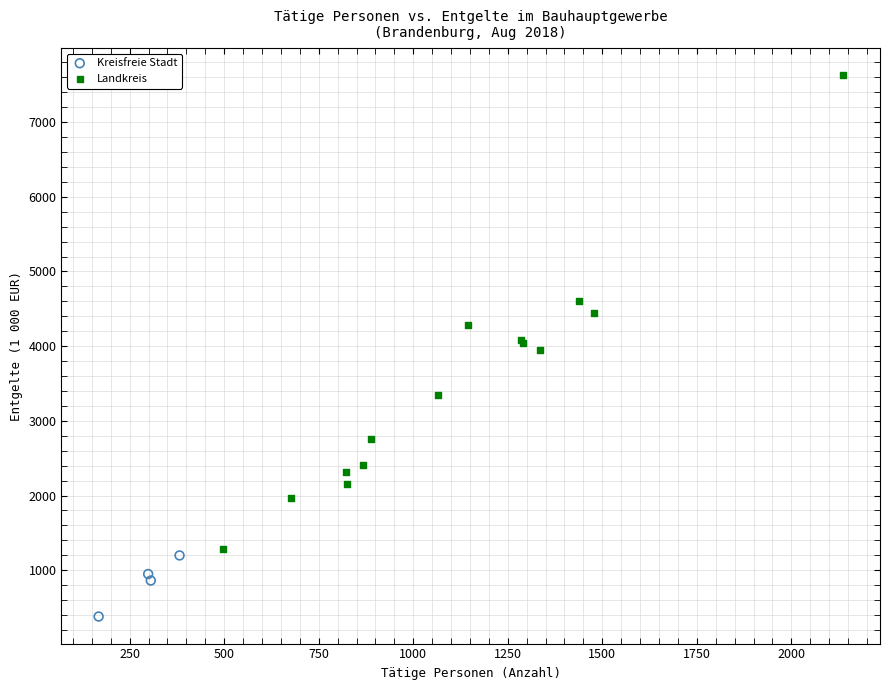

Which series reaches the maximum Y coordinate?

Landkreis